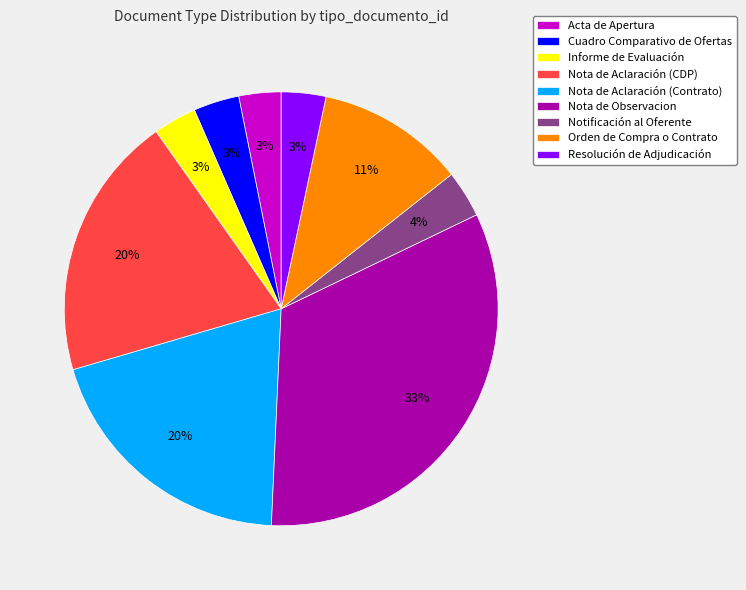

Is the sum of Informe de Evaluación and Orden de Compra o Contrato greater than half?

No